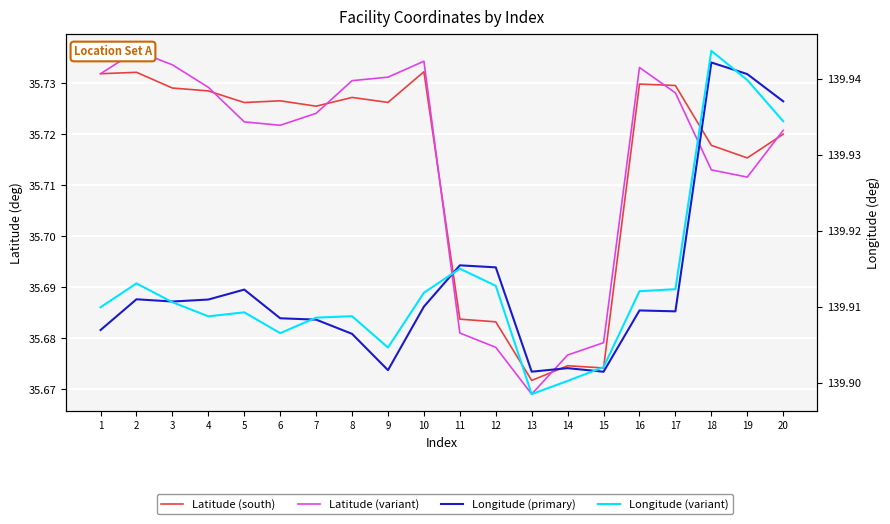

Read the Longitude (primary) value at 15.

139.9